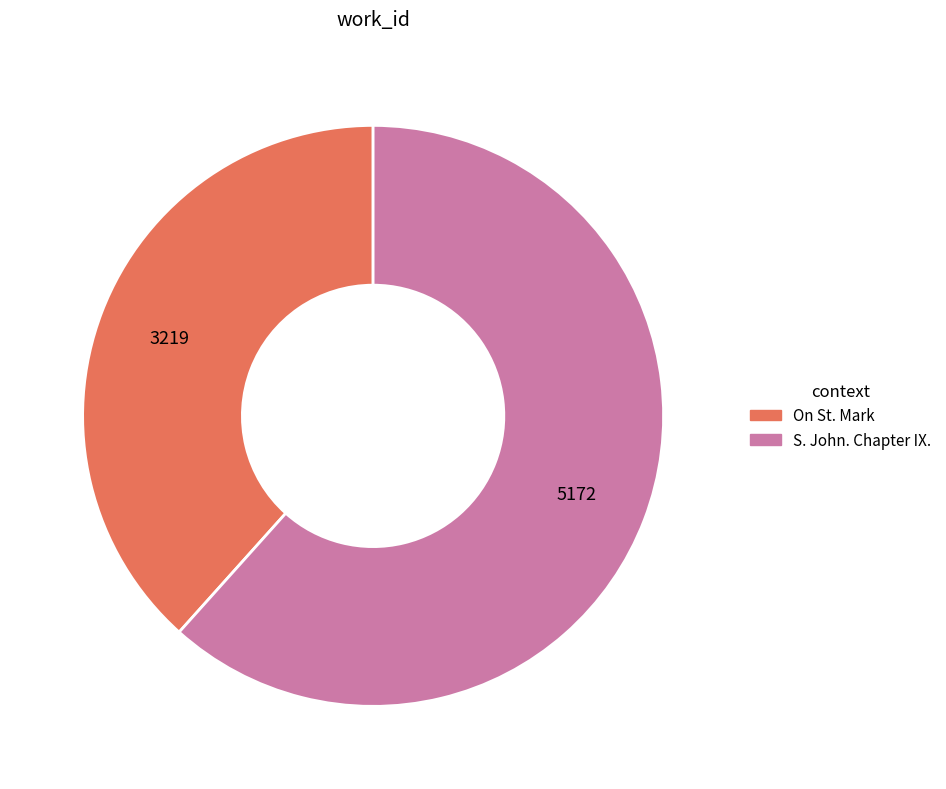

Which category has the smallest portion of the pie?

On St. Mark